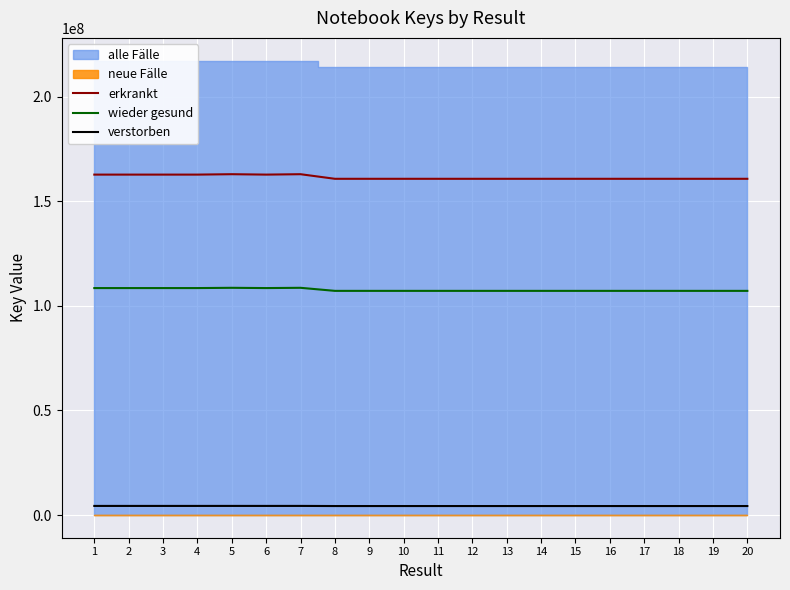

Is the value of wieder gesund at 3 greater than the value of verstorben at 17?

Yes